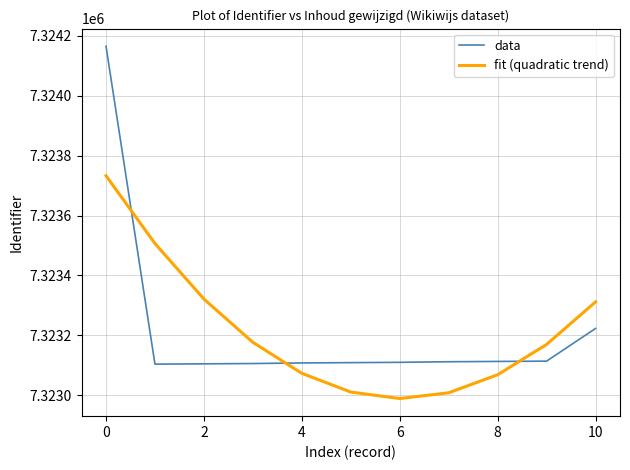

How many intersections are there between fit (quadratic trend) and data?

3